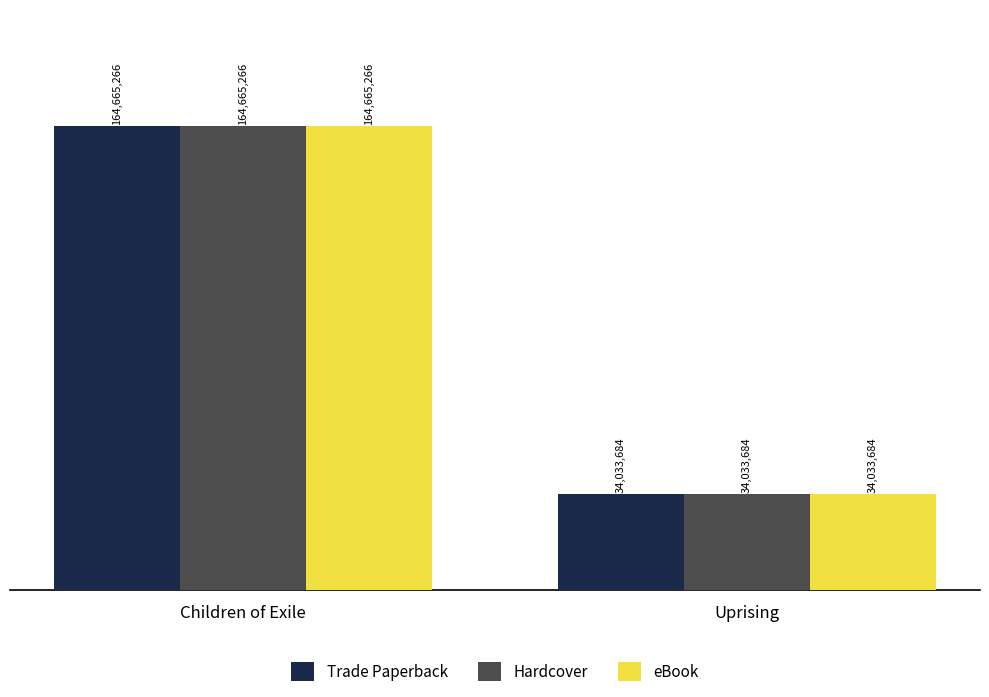

Rank the categories by eBook value from lowest to highest.

Uprising, Children of Exile